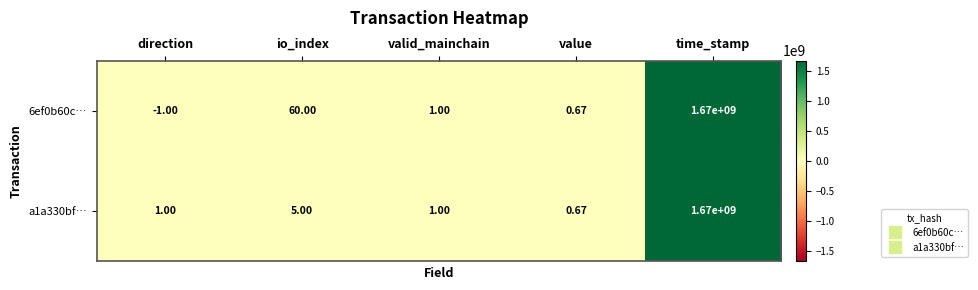

At which category is the sum across all series the highest?

time_stamp